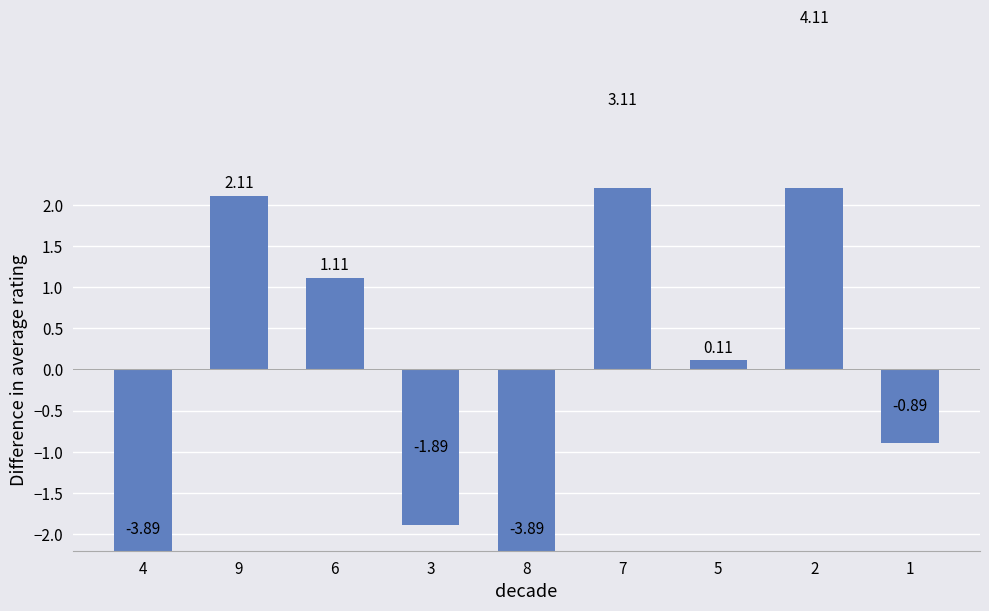

What is the label of the 9th bar from the left?

1